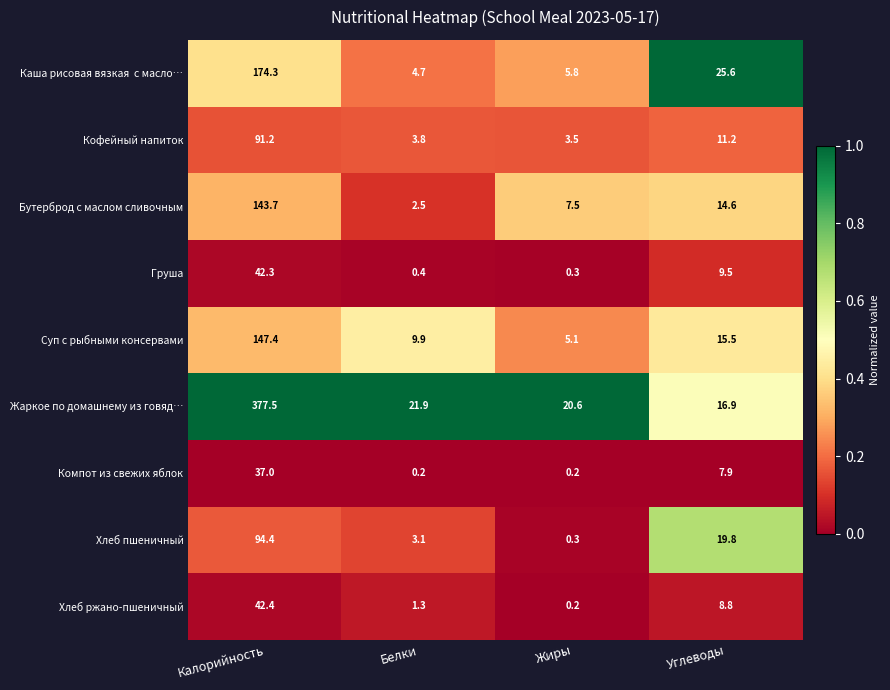

The value of Суп с рыбными консервами at Углеводы is 15.5. True or false?

True